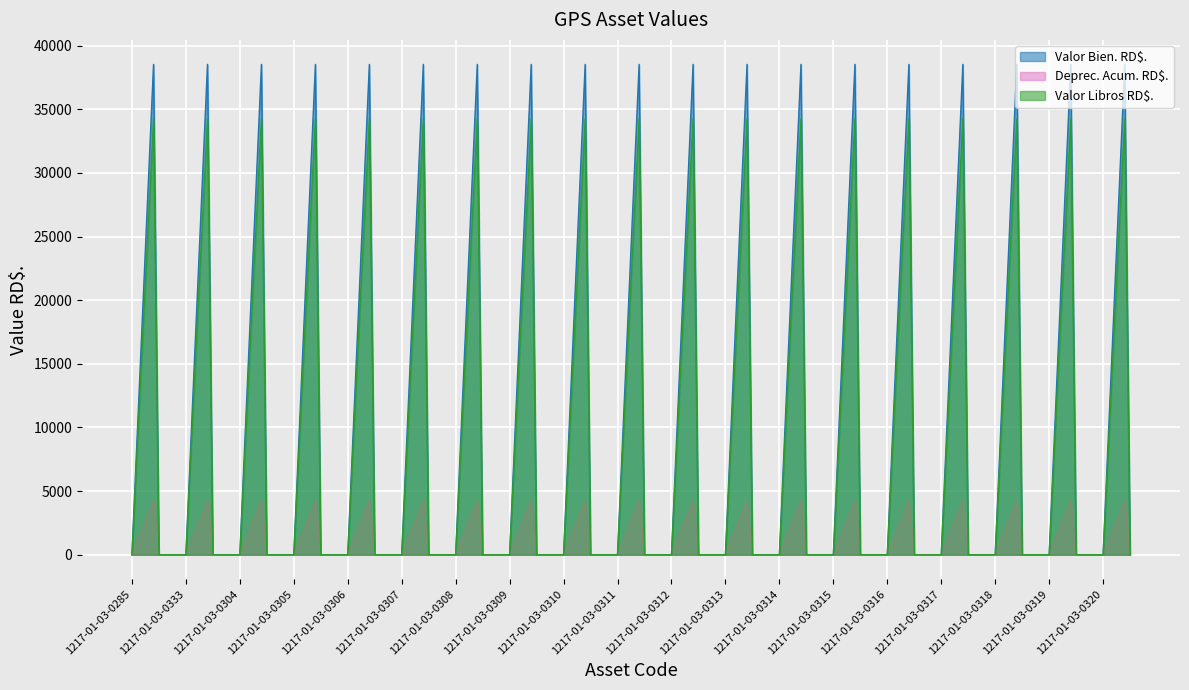

True or false: Valor Bien. RD$. and Valor Libros RD$. cross at least once.

False